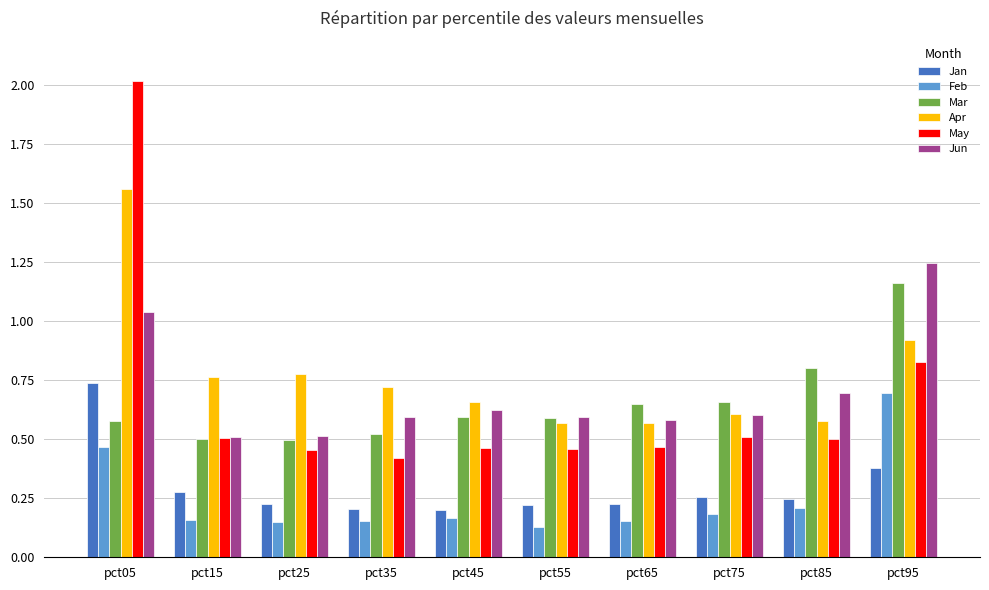

What is the sum of the Jun values at pct05 and pct45?

1.7